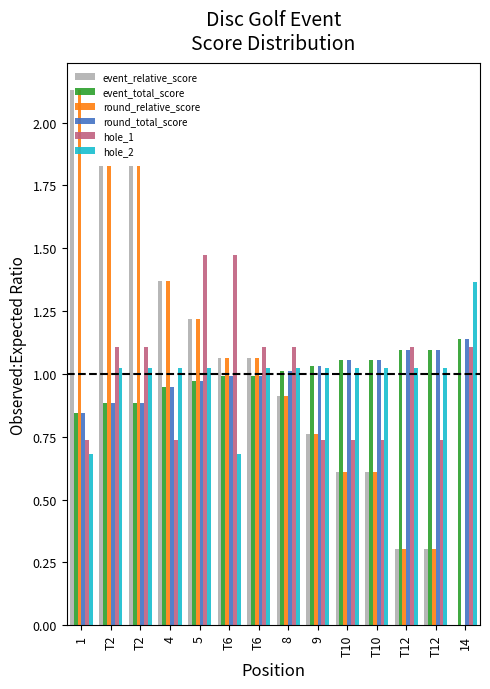

What is the maximum value shown in the chart?

2.1